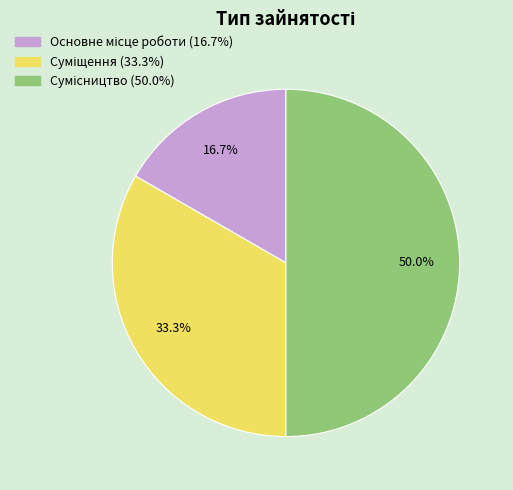

Count the number of slices in the pie.

3